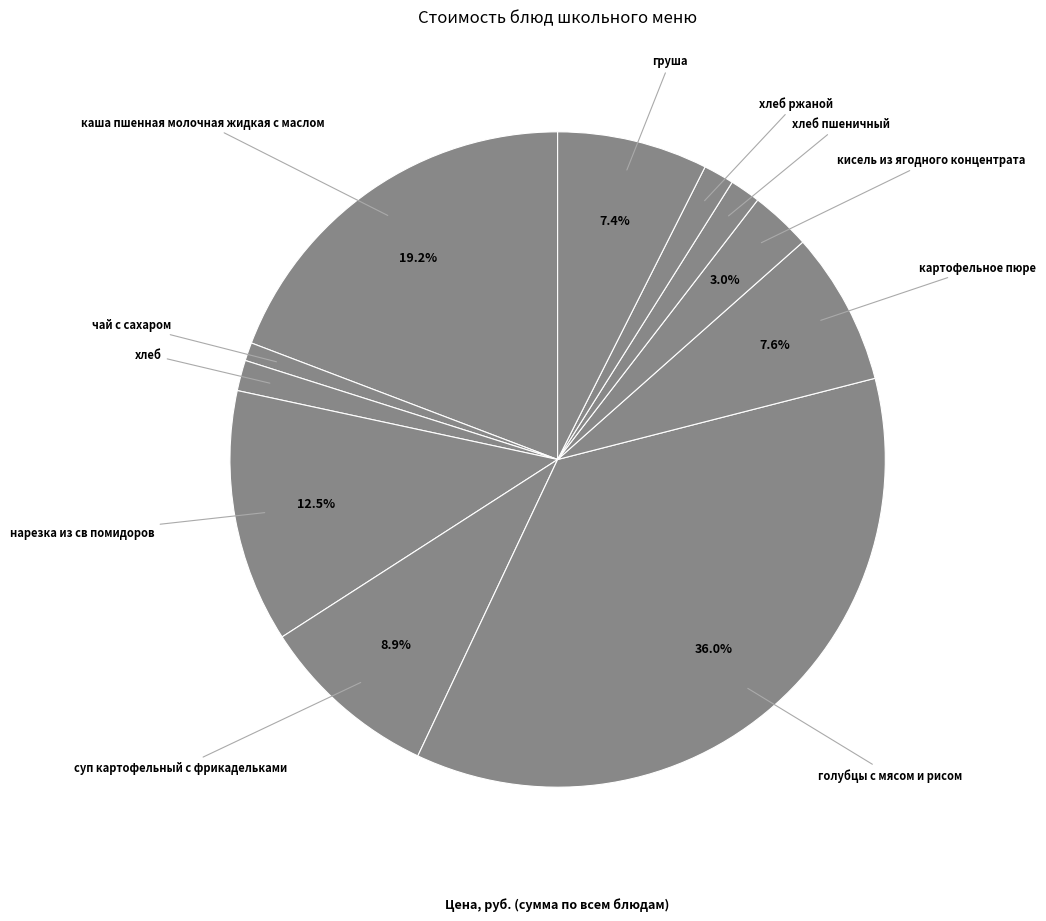

Does хлеб represent more than half of the total?

No